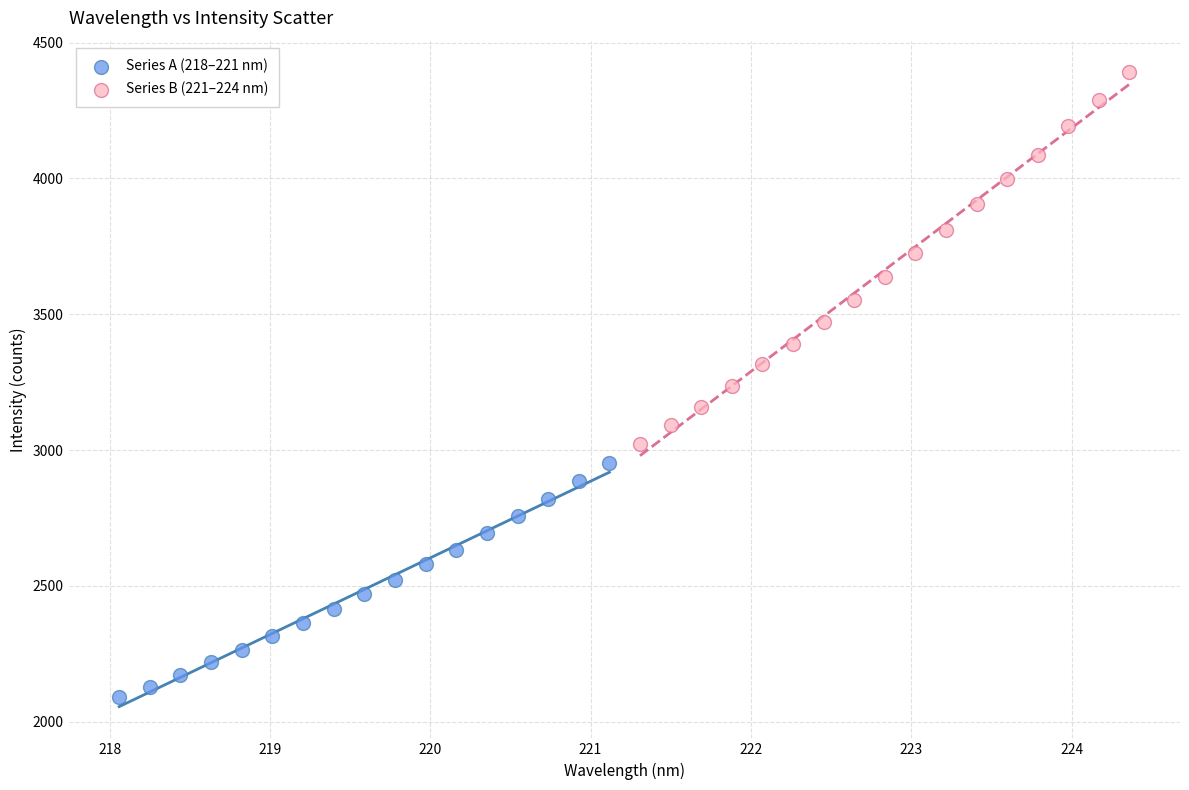

Which series reaches the maximum Y coordinate?

Series B (221–224 nm)